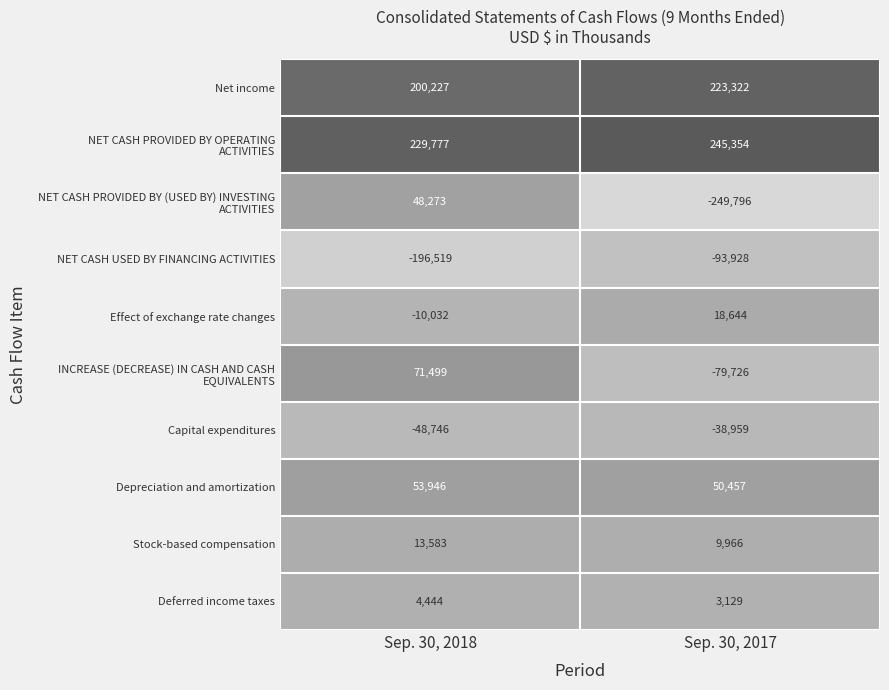

What is the spread (max minus min) of values at Sep. 30, 2018?

426296